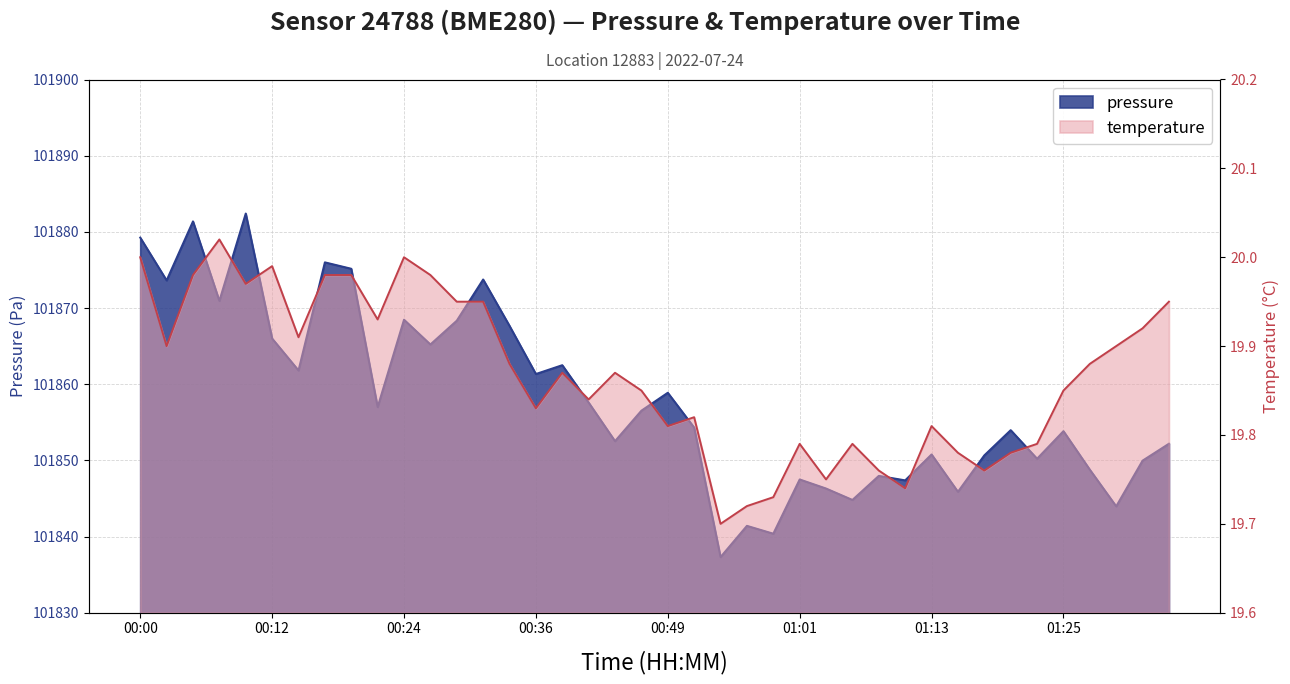

Does the chart have visible grid lines?

Yes